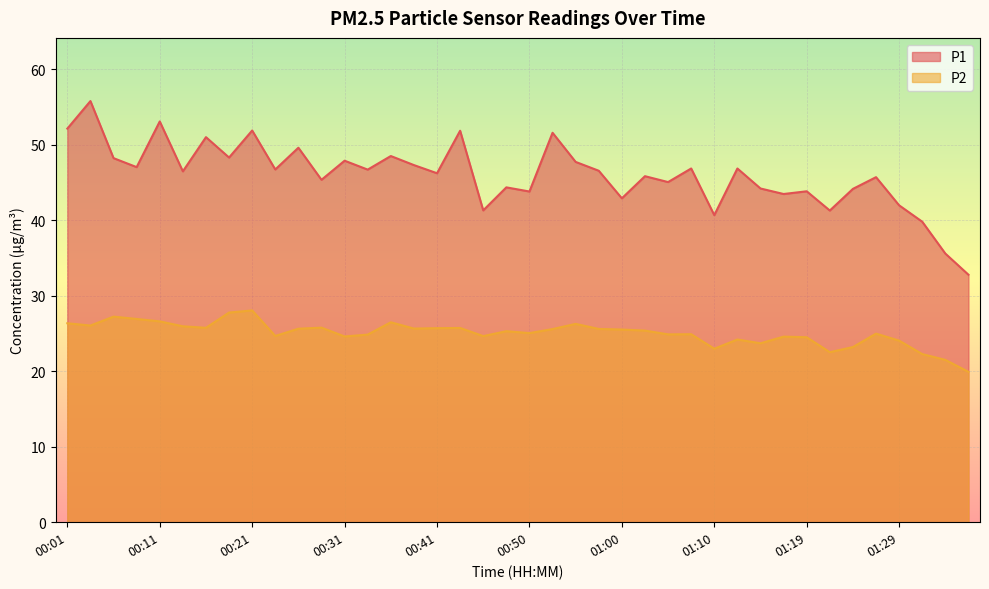

What is the value of the P1 point at the 12th from the left?

45.4